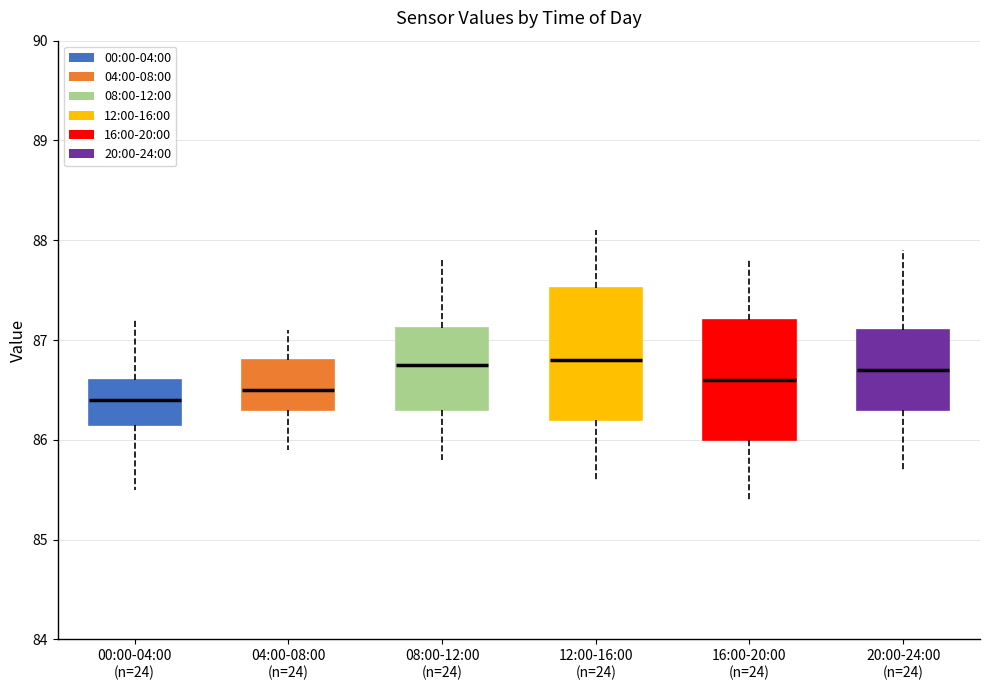

Reading left to right, read every box against the y-axis: the position of its median line, the range the box covers, and the ends of its whiskers. The values are not printed on the chart, so give them approximately, as read against the axis.

00:00-04:00 (n=24): median 86.4, box 86.2 to 86.6, whiskers 85.5 to 87.2
04:00-08:00 (n=24): median 86.5, box 86.3 to 86.8, whiskers 85.9 to 87.1
08:00-12:00 (n=24): median 86.8, box 86.3 to 87.1, whiskers 85.8 to 87.8
12:00-16:00 (n=24): median 86.8, box 86.2 to 87.5, whiskers 85.6 to 88.1
16:00-20:00 (n=24): median 86.6, box 86.0 to 87.2, whiskers 85.4 to 87.8
20:00-24:00 (n=24): median 86.7, box 86.3 to 87.1, whiskers 85.7 to 87.9